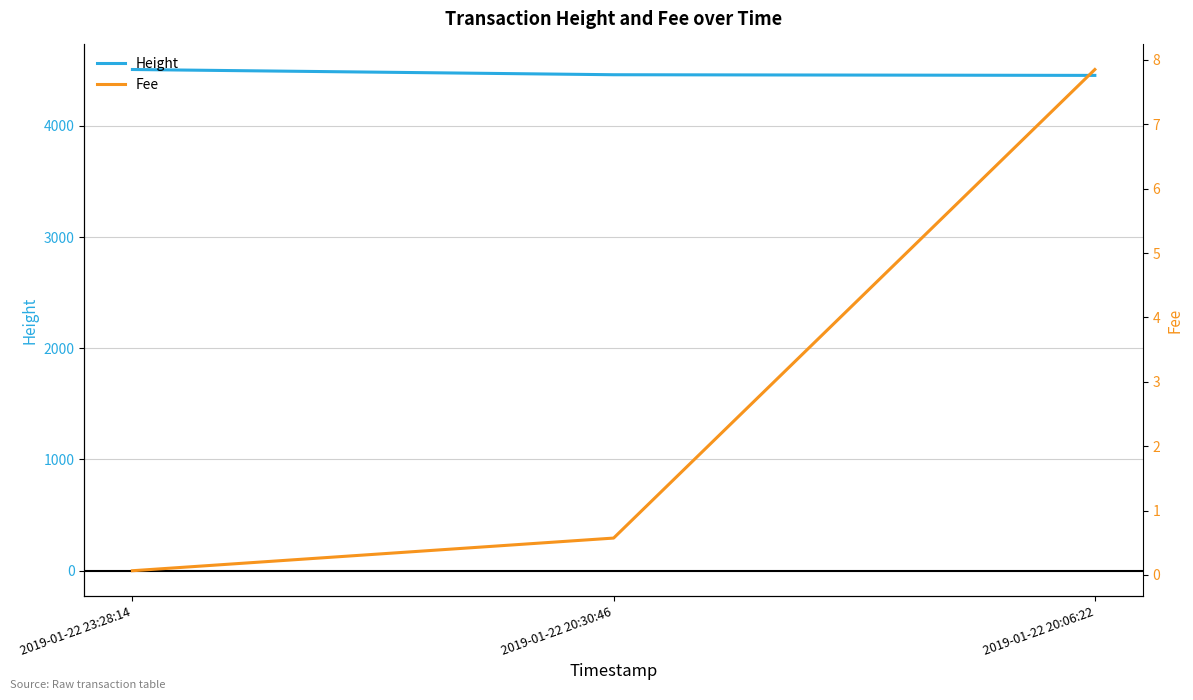

What is the total value across all series at 2019-01-22 23:28:14?

4506.1